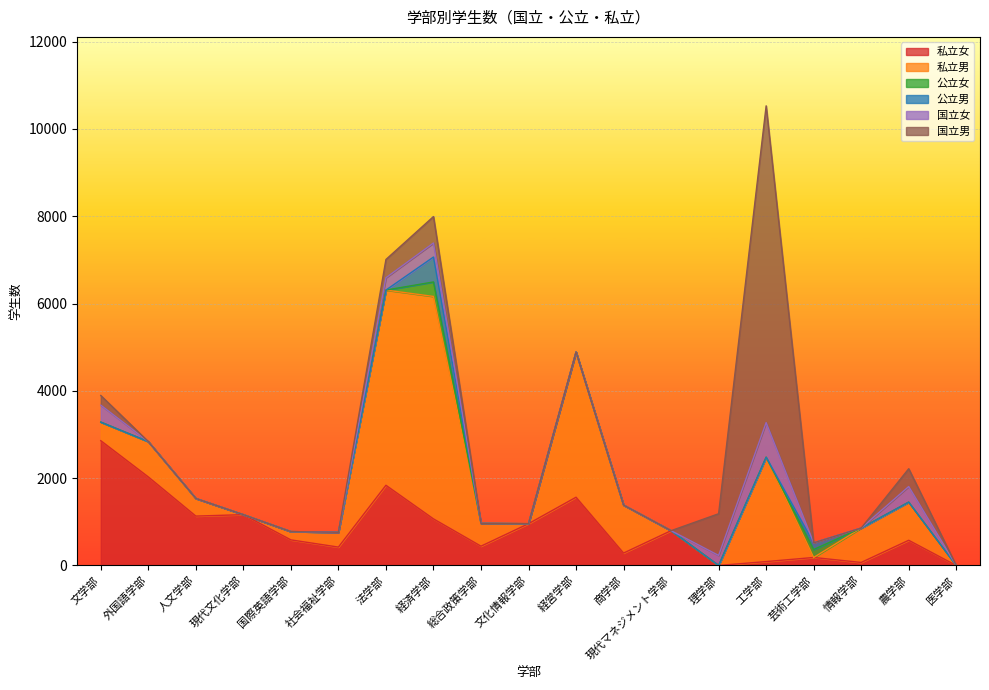

Where is 私立男 nearest to the value 2547?

工学部